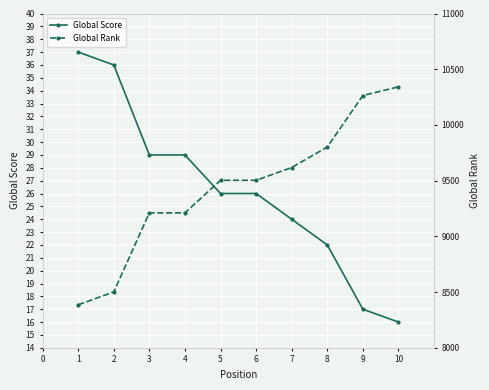

What is the value of the Global Score point at the 9th from the left?

17